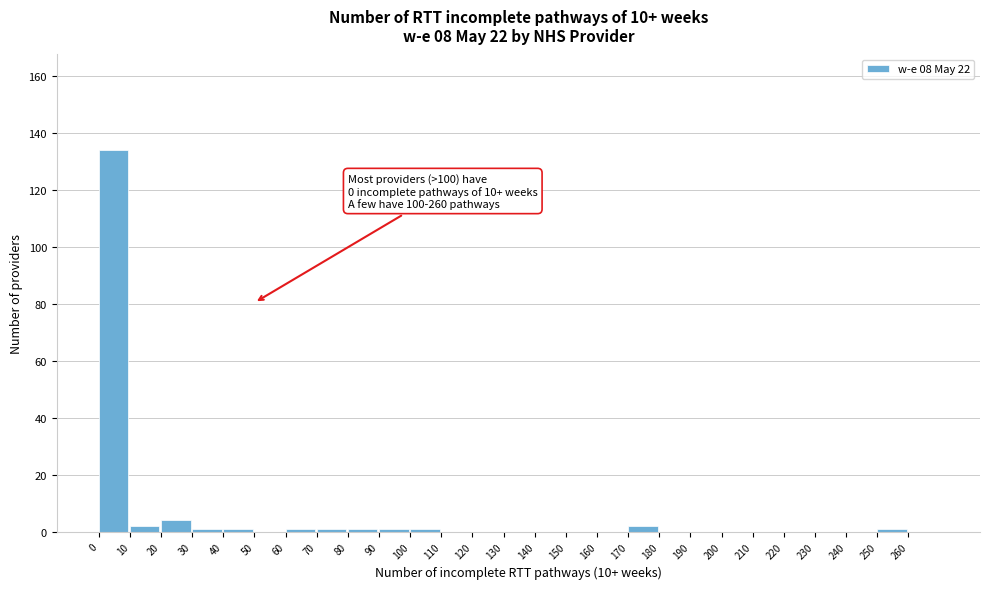

Over which range of the x-axis is the bar tallest?

0 to 10